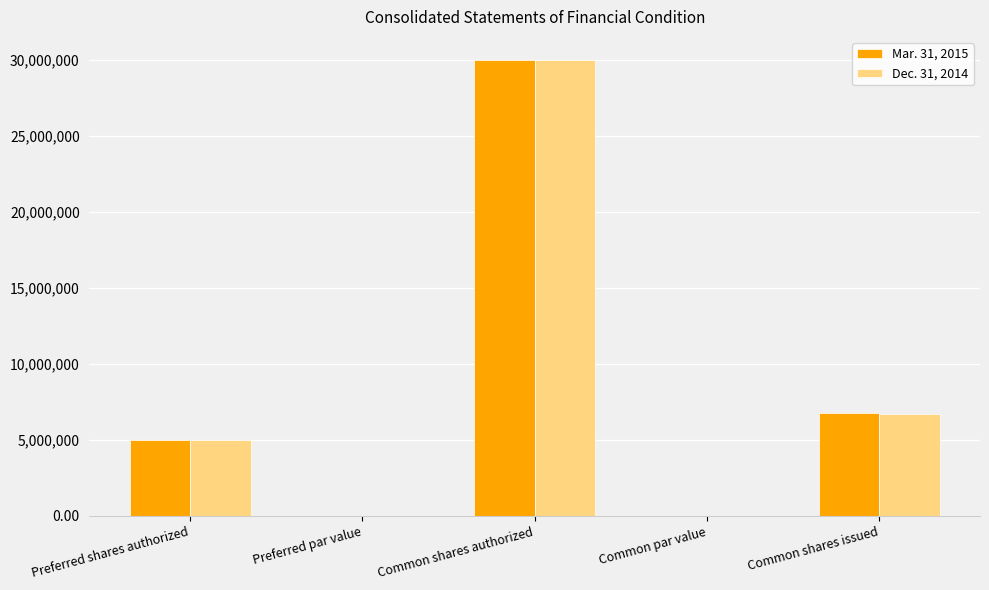

Is the value of Dec. 31, 2014 at Preferred shares authorized greater than the value of Mar. 31, 2015 at Common par value?

Yes